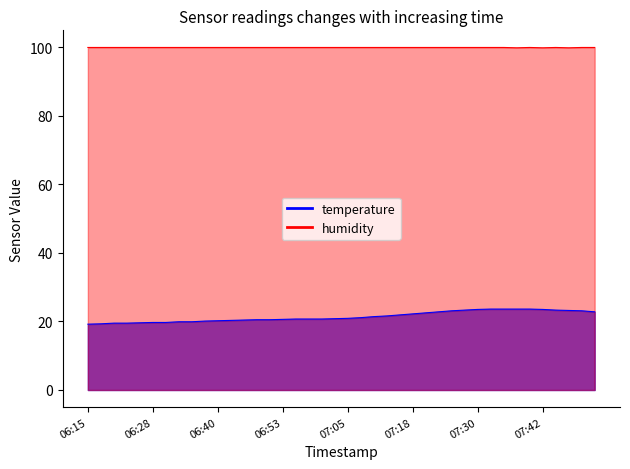

True or false: humidity has more than 0 points higher than both neighbors.

True